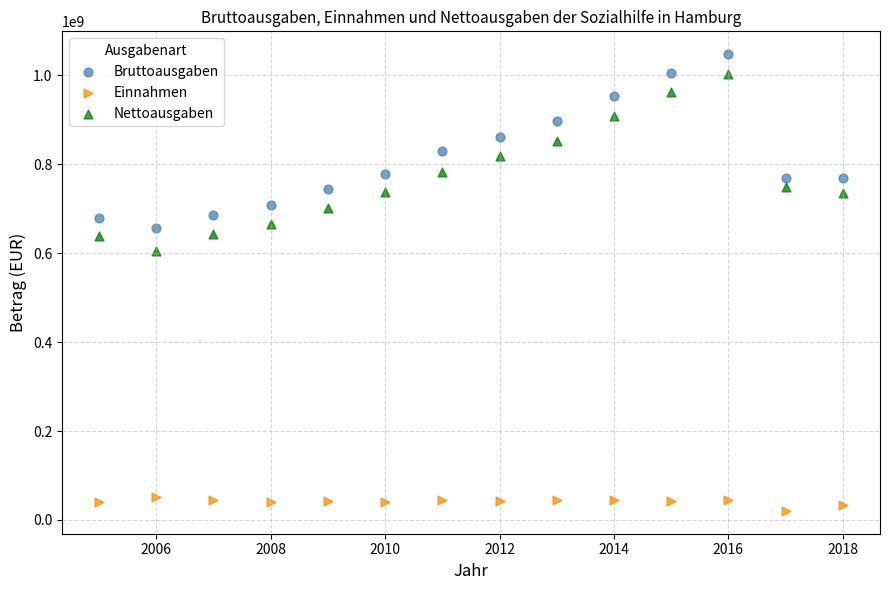

Which series contains the lowest Y value?

Einnahmen